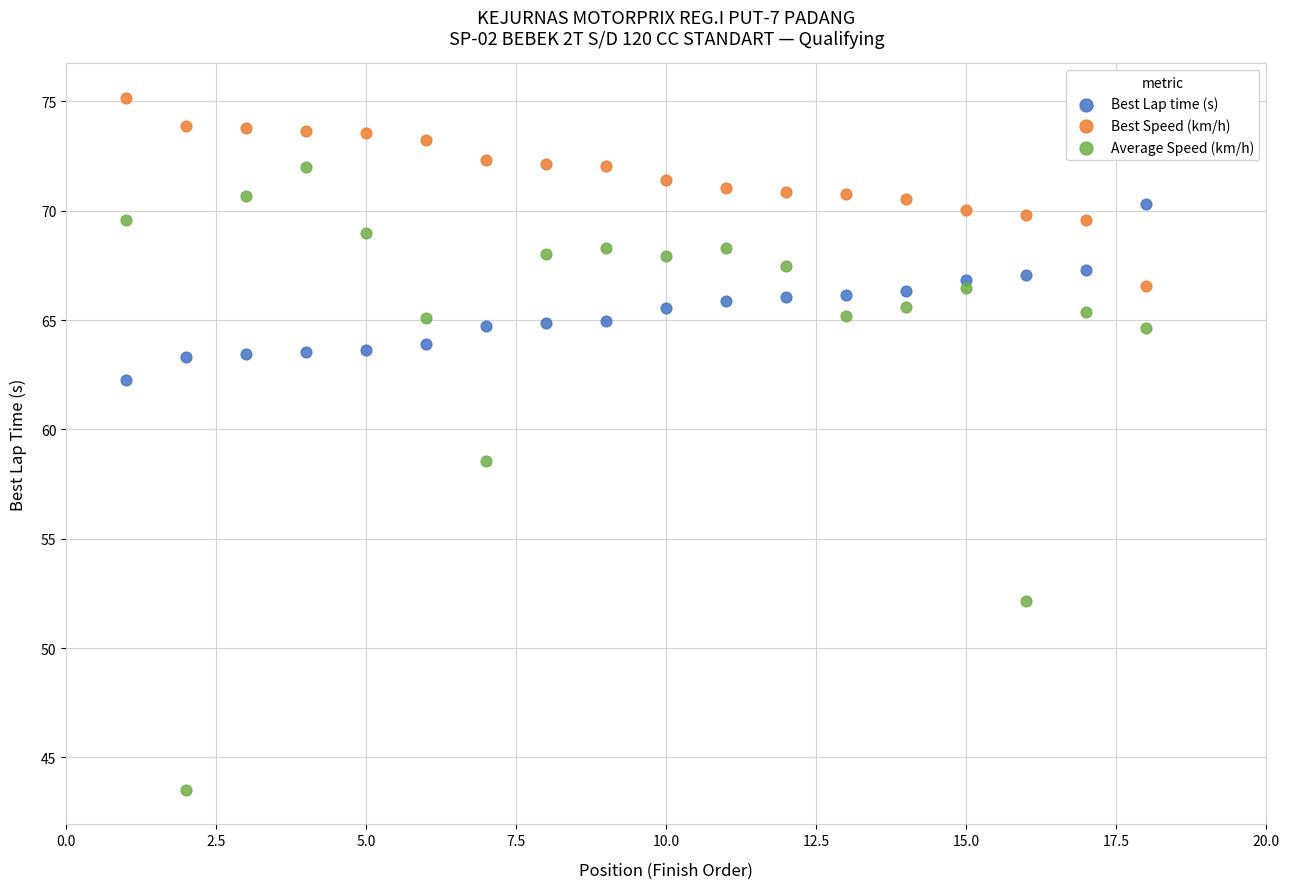

Which series has the largest Y range (max minus min)?

Average Speed (km/h)